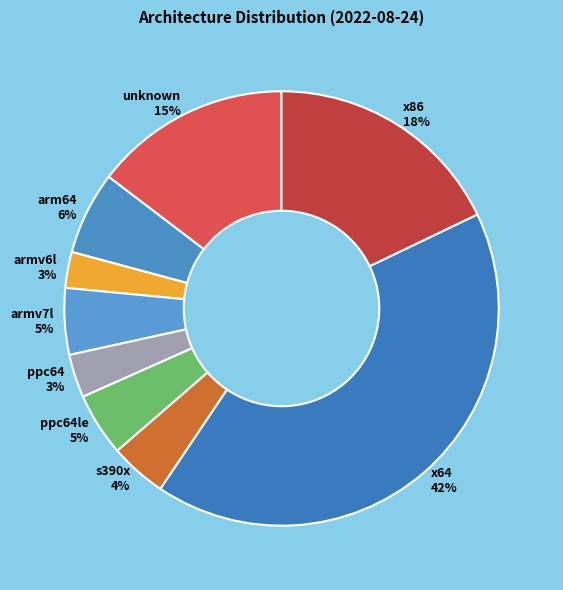

Which slice is the largest?

x64 42%